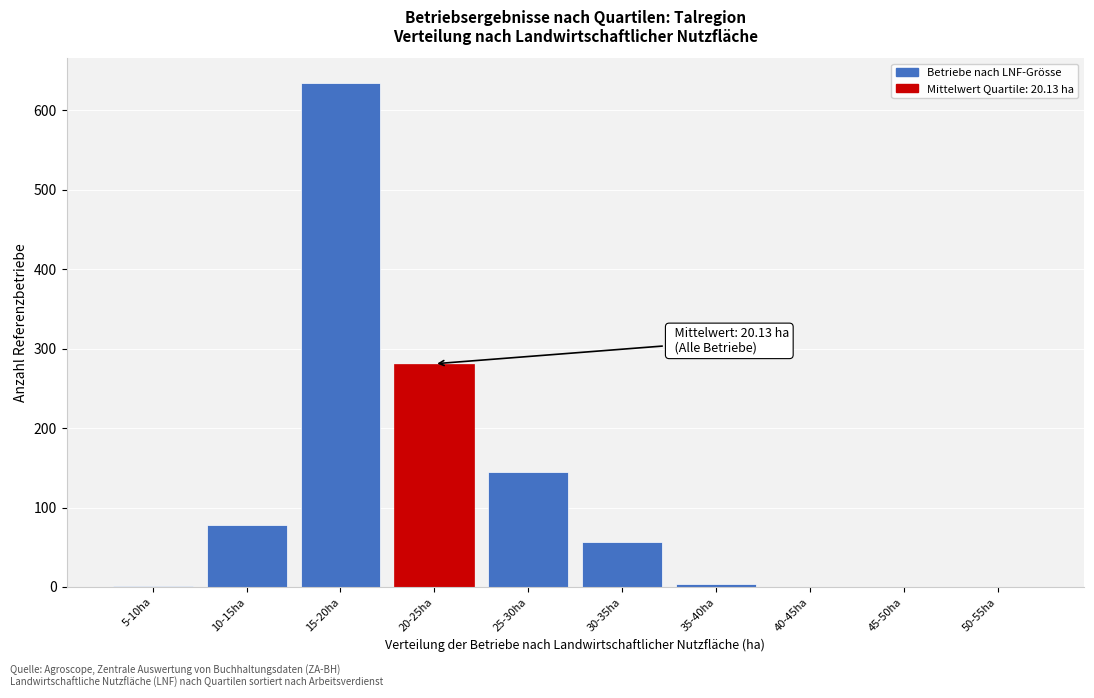

What is the maximum value shown in the chart?

634